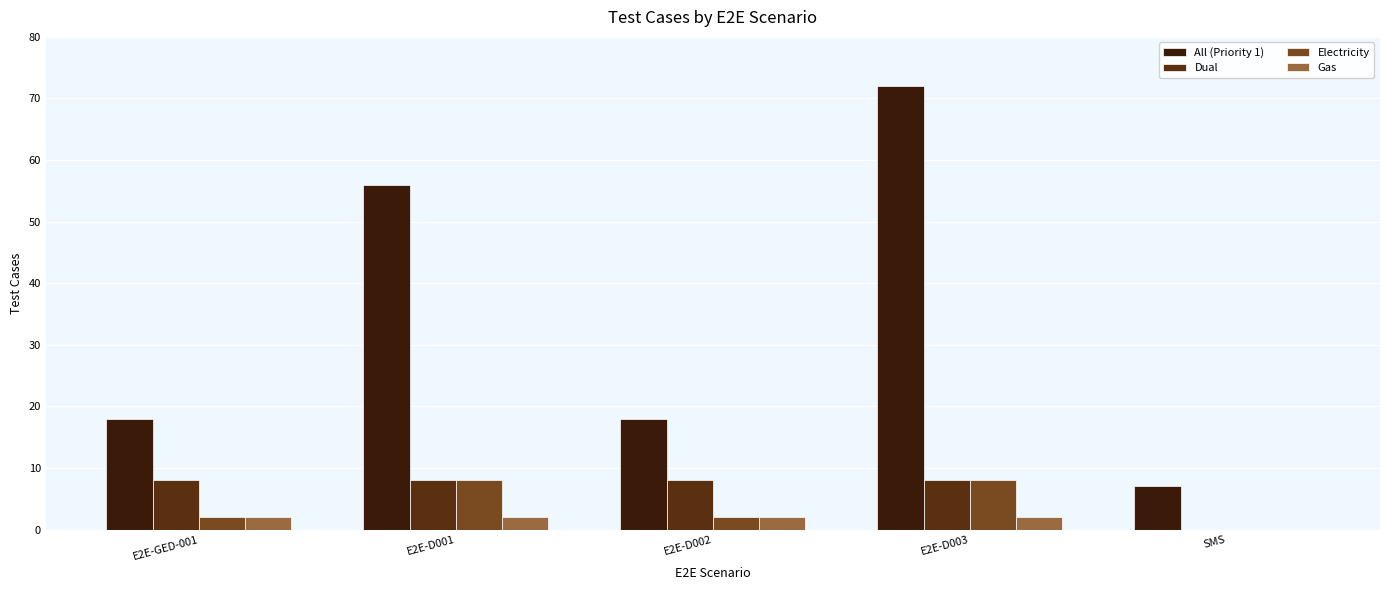

Which series changed the most between E2E-GED-001 and E2E-D001?

All (Priority 1)